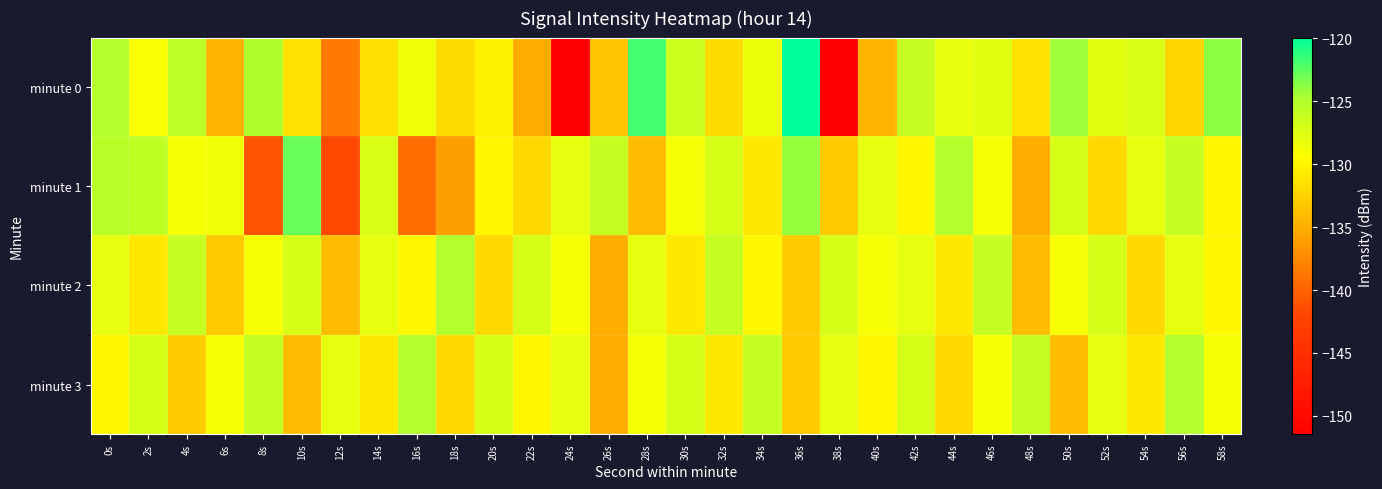

Which series has the largest total across all categories?

minute 3